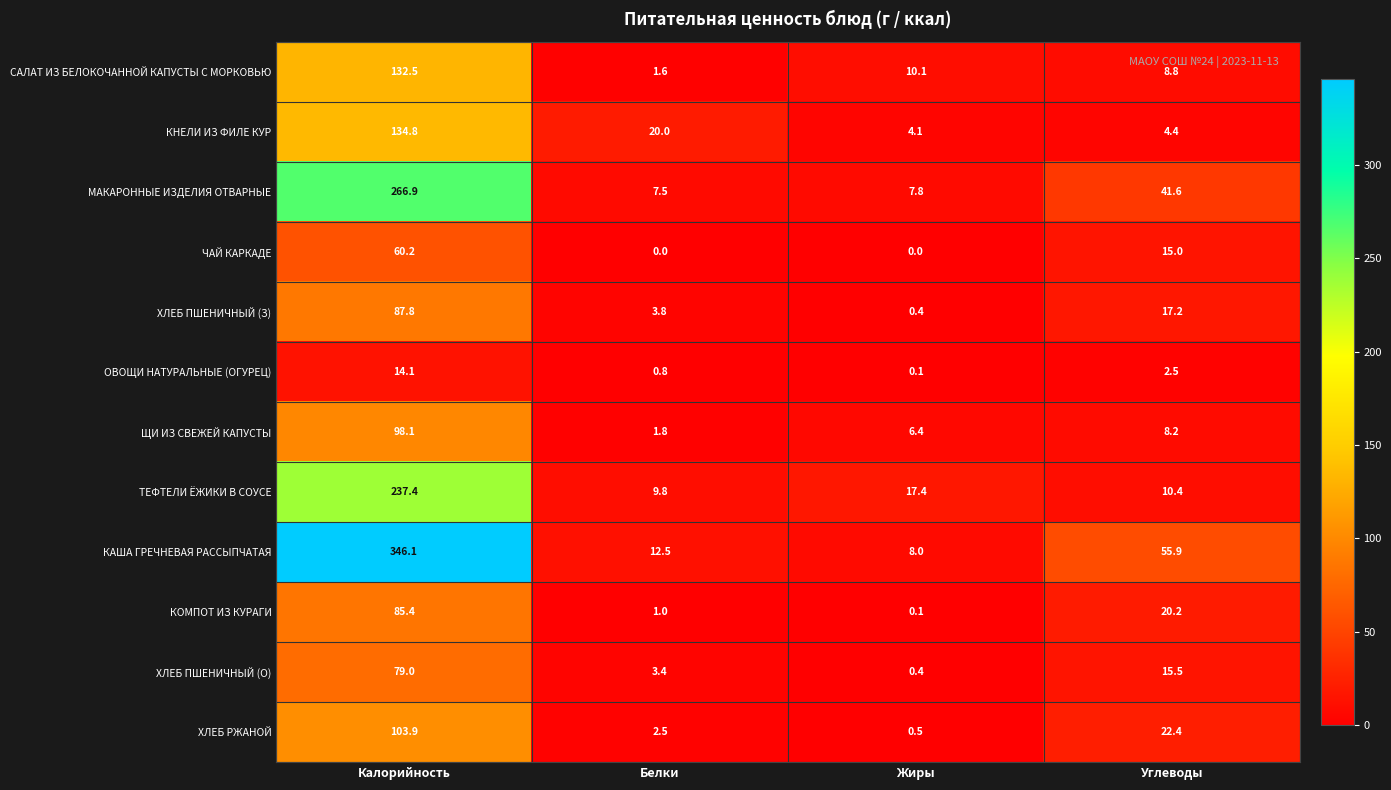

Is it true that ХЛЕБ ПШЕНИЧНЫЙ (О) equals 2.3 at Белки?

False